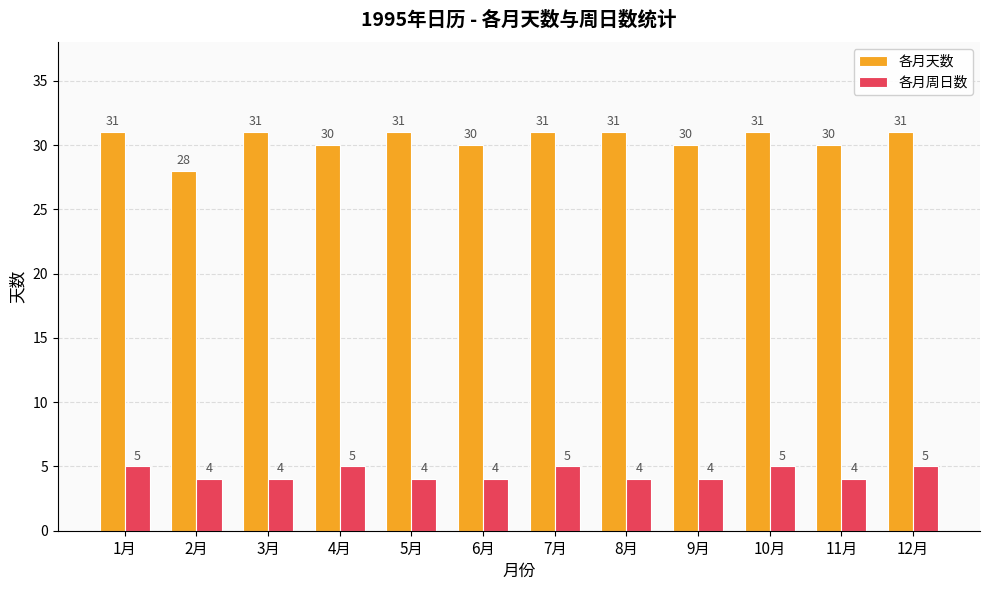

Reading left to right, list all the values displayed in this chart.

各月天数: 31	28	31	30	31	30	31	31	30	31	30	31
各月周日数: 5	4	4	5	4	4	5	4	4	5	4	5